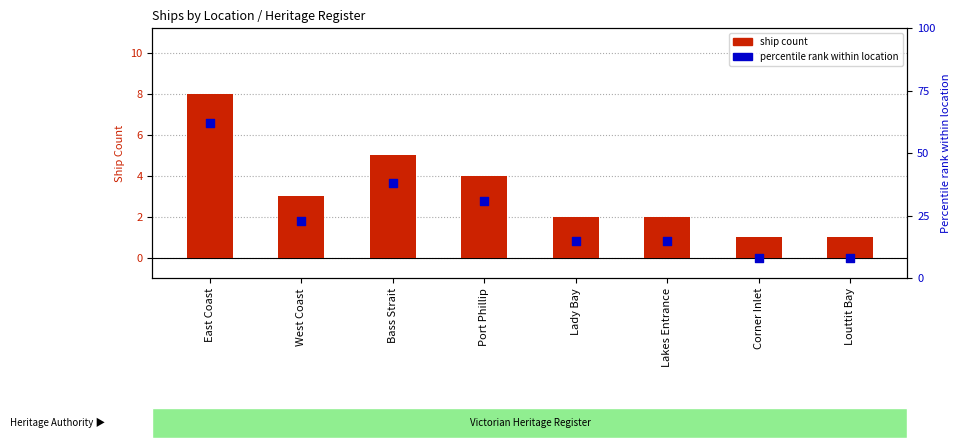

Which series has the largest Y range (max minus min)?

percentile rank within location